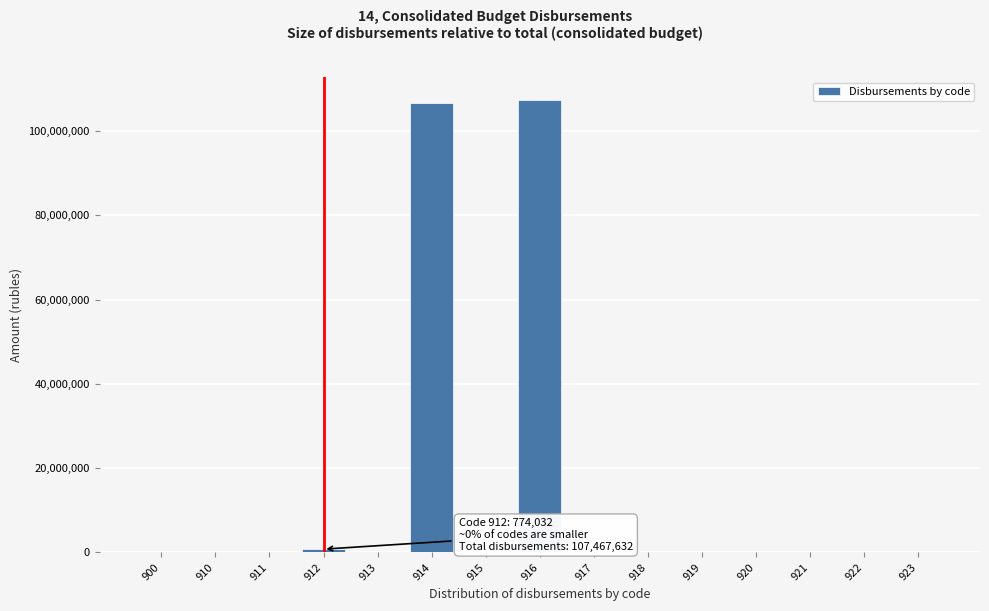

Reading left to right, transcribe all the data shown in this chart.

900=0	910=0	911=0	912=774032	913=0	914=106693600	915=0	916=107467632	917=0	918=0	919=0	920=0	921=0	922=0	923=0